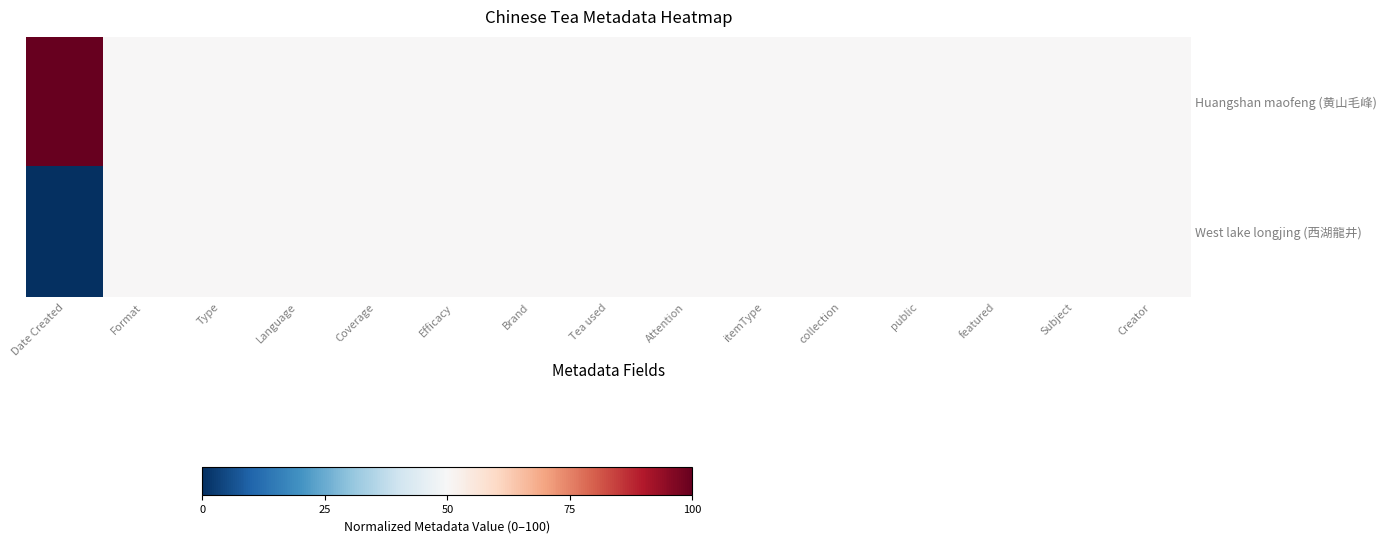

Which series has the largest range (max minus min)?

Huangshan maofeng (黄山毛峰)